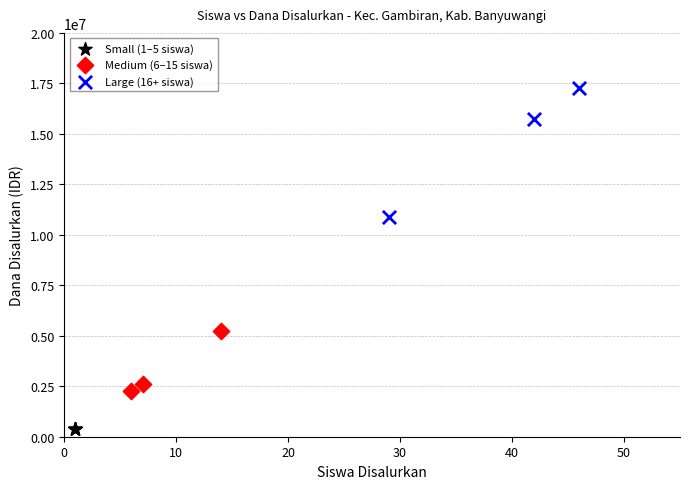

Which series reaches the maximum Y coordinate?

Large (16+ siswa)